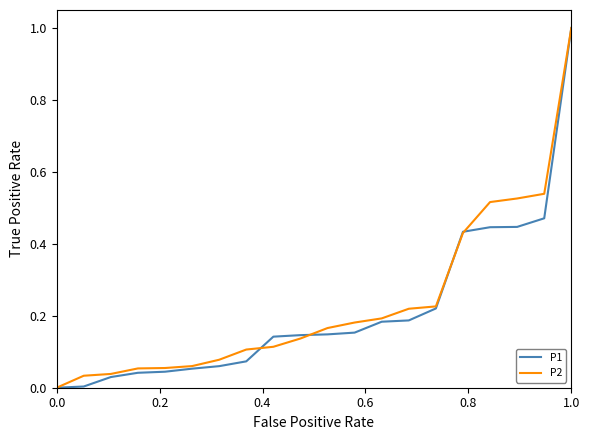

What is the greatest value displayed?

1.0